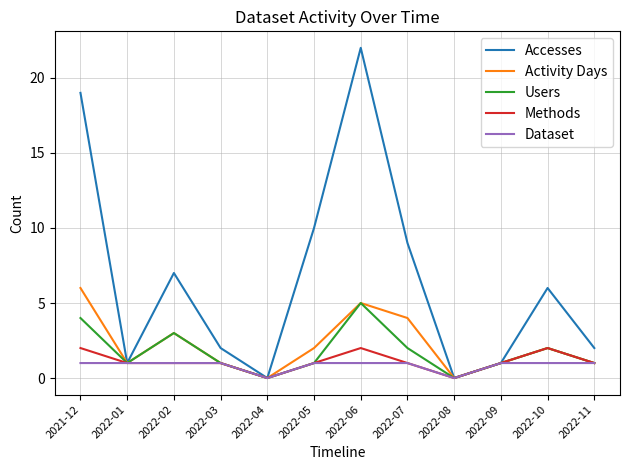

Reading left to right, transcribe all the data shown in this chart.

Accesses: 2021-12=19	2022-01=1	2022-02=7	2022-03=2	2022-04=0	2022-05=10	2022-06=22	2022-07=9	2022-08=0	2022-09=1	2022-10=6	2022-11=2
Activity Days: 2021-12=6	2022-01=1	2022-02=3	2022-03=1	2022-04=0	2022-05=2	2022-06=5	2022-07=4	2022-08=0	2022-09=1	2022-10=2	2022-11=1
Users: 2021-12=4	2022-01=1	2022-02=3	2022-03=1	2022-04=0	2022-05=1	2022-06=5	2022-07=2	2022-08=0	2022-09=1	2022-10=2	2022-11=1
Methods: 2021-12=2	2022-01=1	2022-02=1	2022-03=1	2022-04=0	2022-05=1	2022-06=2	2022-07=1	2022-08=0	2022-09=1	2022-10=2	2022-11=1
Dataset: 2021-12=1	2022-01=1	2022-02=1	2022-03=1	2022-04=0	2022-05=1	2022-06=1	2022-07=1	2022-08=0	2022-09=1	2022-10=1	2022-11=1